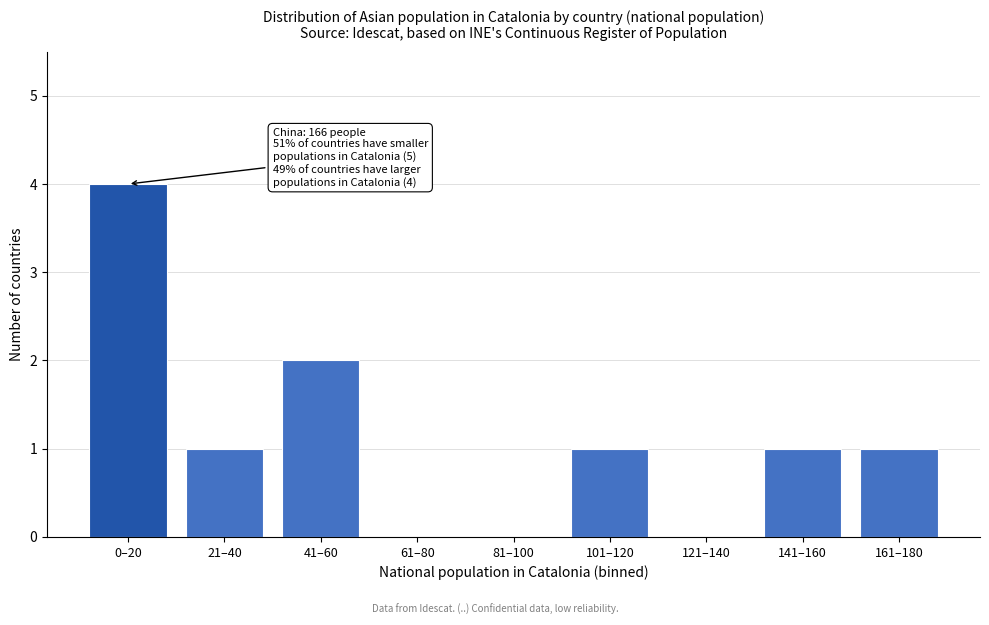

Reading left to right, extract all data points from this chart.

0–20=4	21–40=1	41–60=2	61–80=0	81–100=0	101–120=1	121–140=0	141–160=1	161–180=1